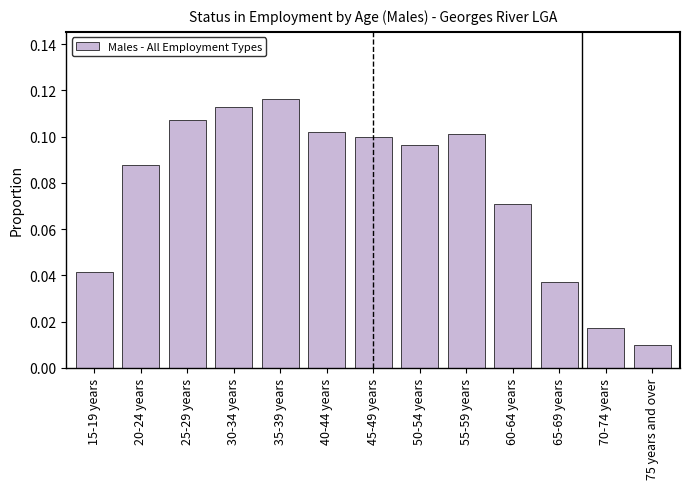

Between 40-44 years and 65-69 years, which is larger?

40-44 years